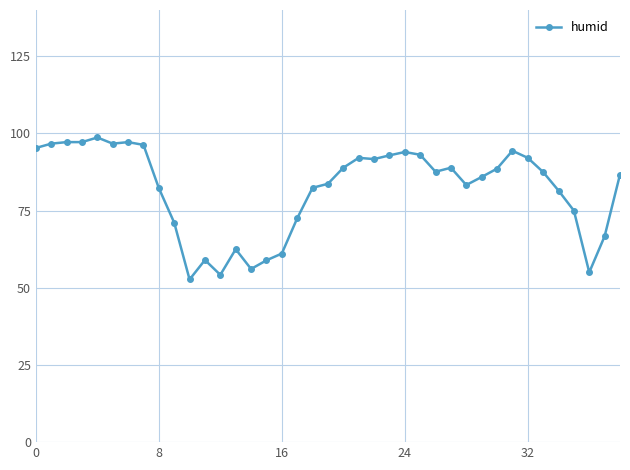

What is the sum of all values?

3197.7